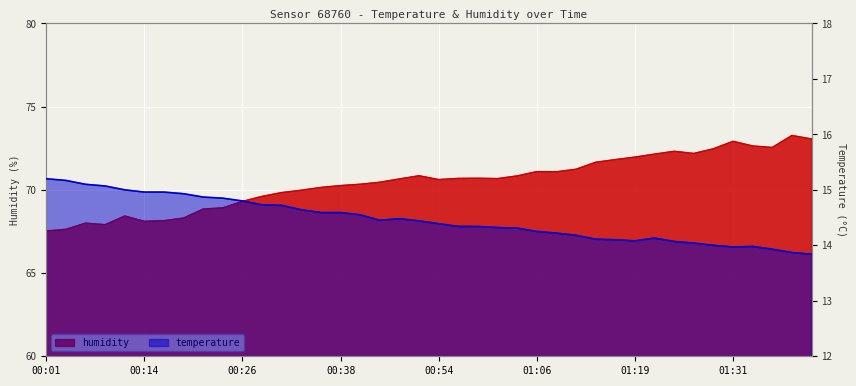

How many values in the humidity series are below 70?

14